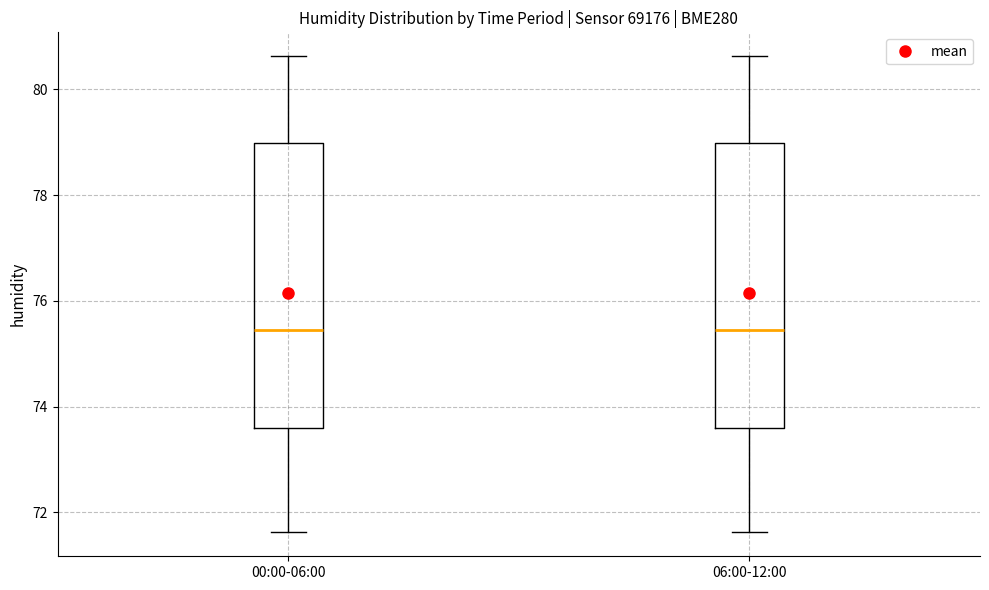

Reading left to right, read every box against the y-axis: the position of its median line, the range the box covers, and the ends of its whiskers. The values are not printed on the chart, so give them approximately, as read against the axis.

00:00-06:00: median 75.4, box 73.6 to 79.0, whiskers 71.6 to 80.6
06:00-12:00: median 75.4, box 73.6 to 79.0, whiskers 71.6 to 80.6